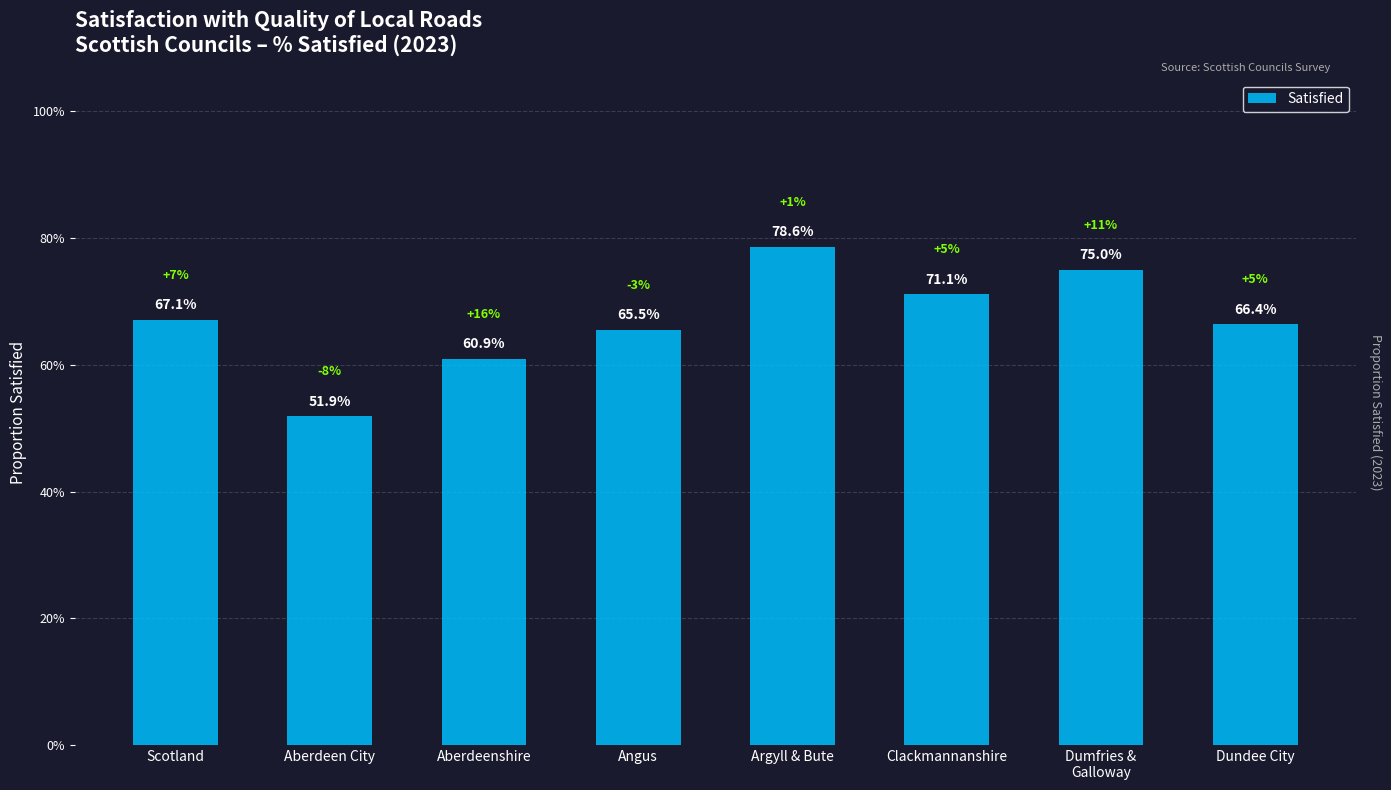

Which has a higher value, Dundee City or Angus?

Dundee City